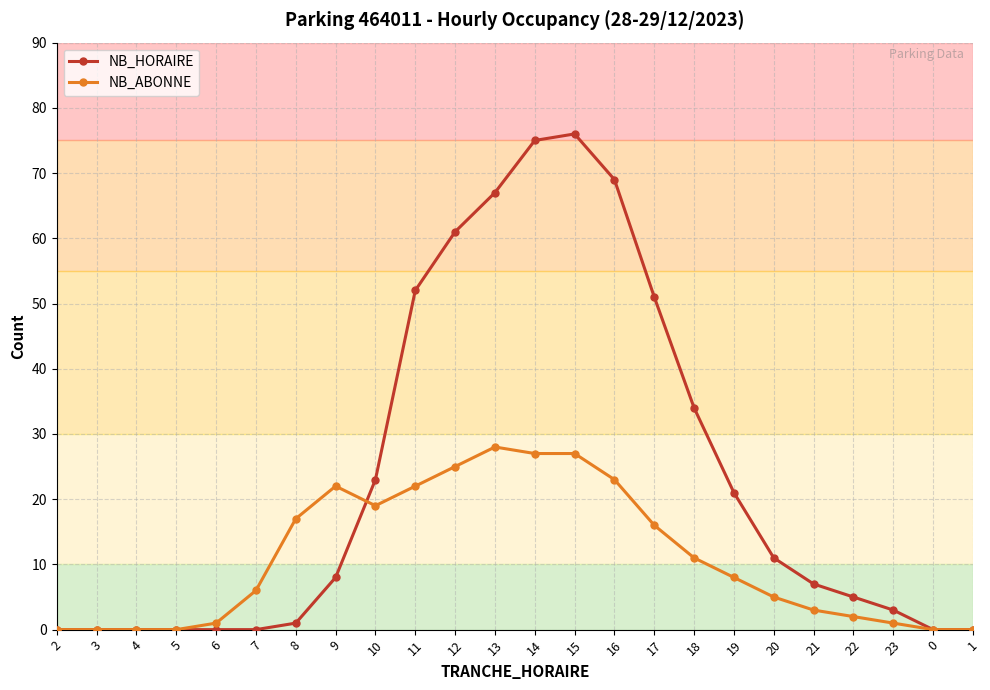

Reading left to right, list all the values displayed in this chart.

NB_HORAIRE: 0	0	0	0	0	0	1	8	23	52	61	67	75	76	69	51	34	21	11	7	5	3	0	0
NB_ABONNE: 0	0	0	0	1	6	17	22	19	22	25	28	27	27	23	16	11	8	5	3	2	1	0	0